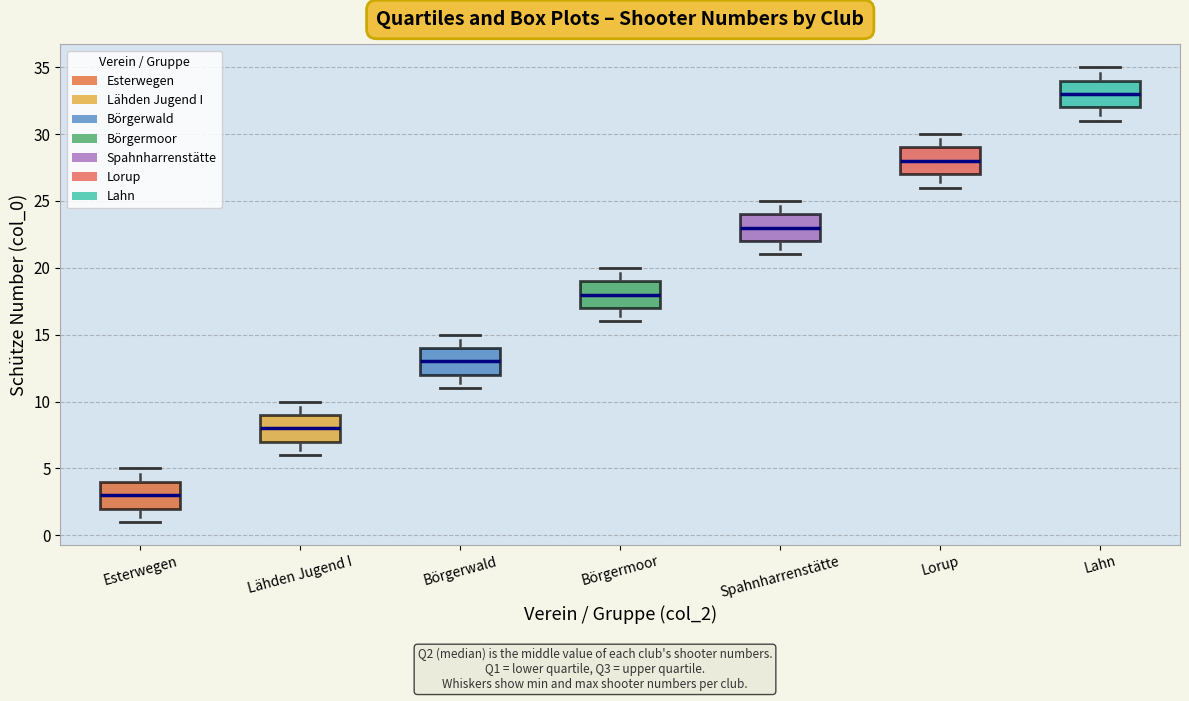

Reading left to right, read every box against the y-axis: the position of its median line, the range the box covers, and the ends of its whiskers. The values are not printed on the chart, so give them approximately, as read against the axis.

Esterwegen: median 3, box 2 to 4, whiskers 1 to 5
Lähden Jugend I: median 8, box 7 to 9, whiskers 6 to 10
Börgerwald: median 13, box 12 to 14, whiskers 11 to 15
Börgermoor: median 18, box 17 to 19, whiskers 16 to 20
Spahnharrenstätte: median 23, box 22 to 24, whiskers 21 to 25
Lorup: median 28, box 27 to 29, whiskers 26 to 30
Lahn: median 33, box 32 to 34, whiskers 31 to 35